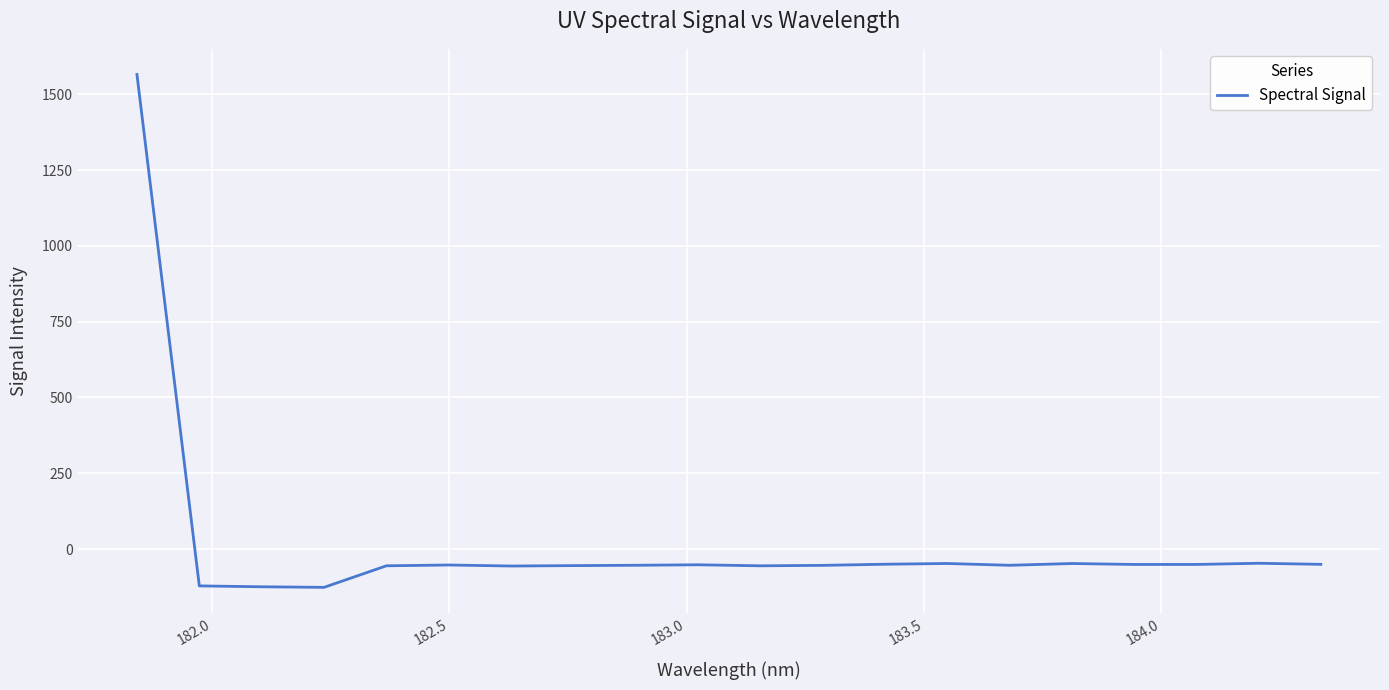

What is the difference between the maximum and minimum values?

1691.4